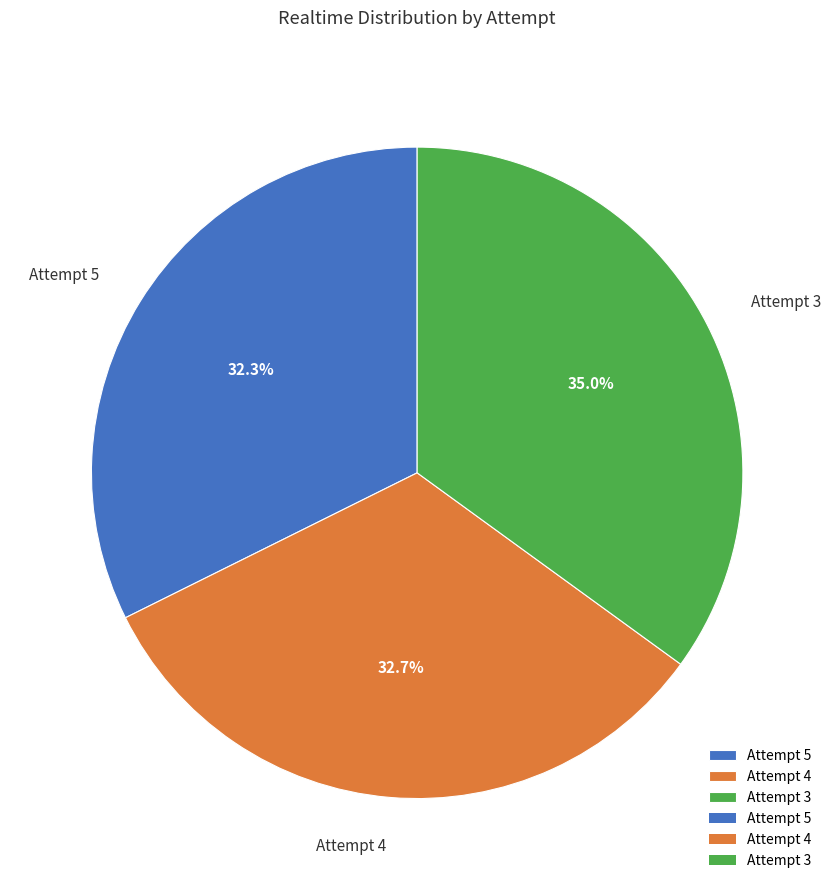

How many slices are in this pie chart?

3